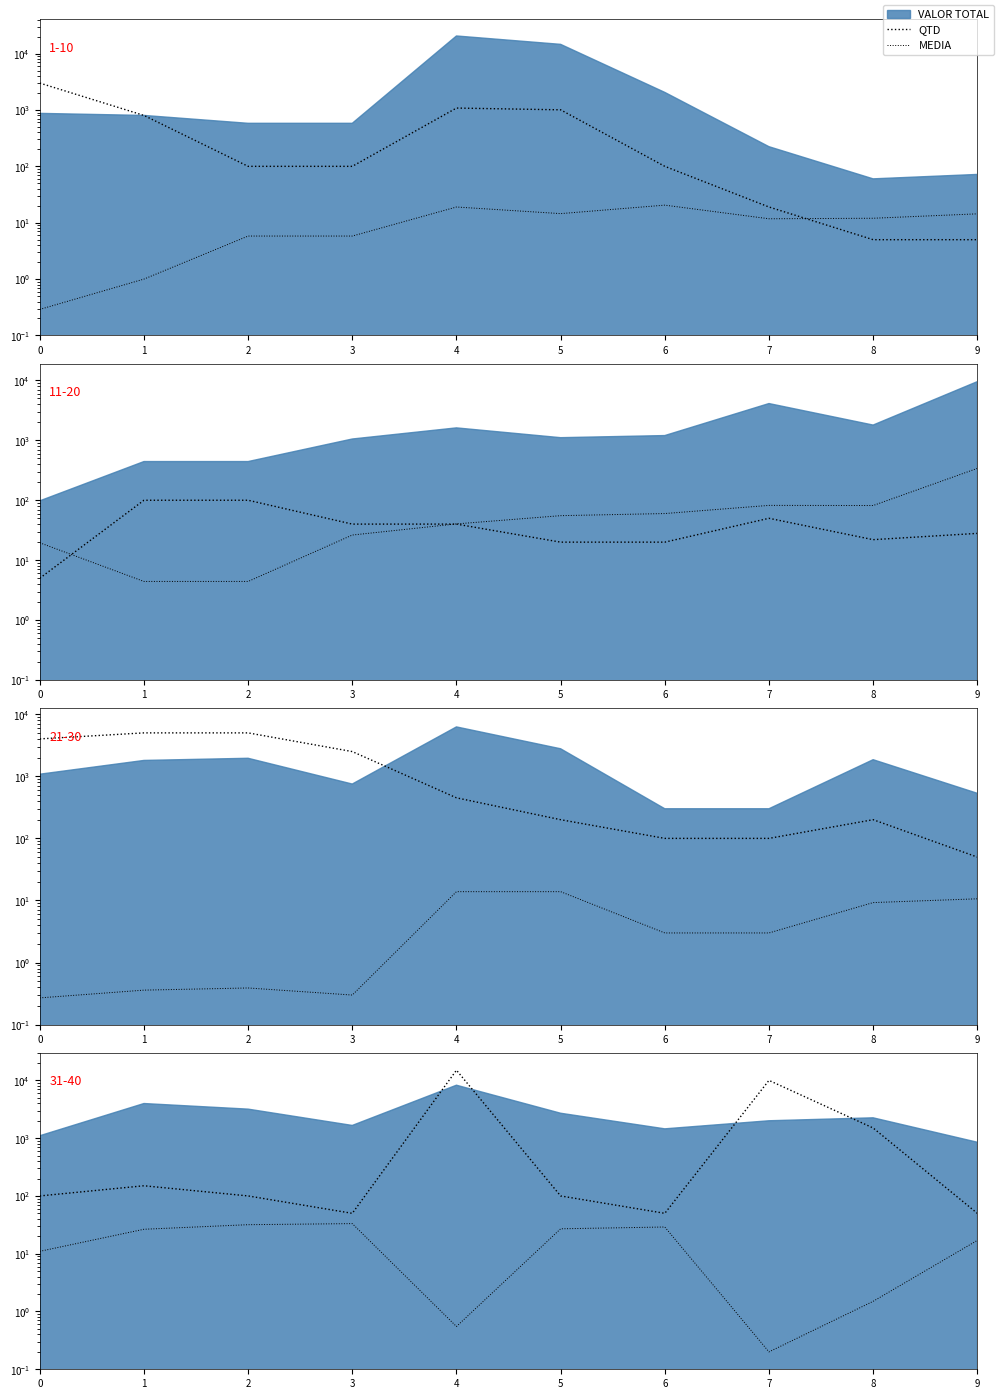

What is the approximate value of MEDIA at 1?

26.5